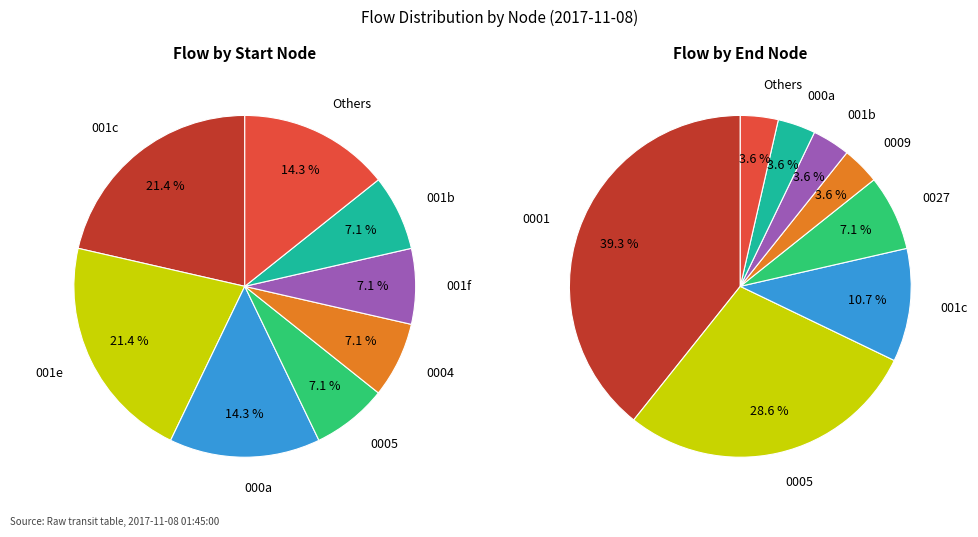

Is the sum of 22 and 23 greater than half?

No